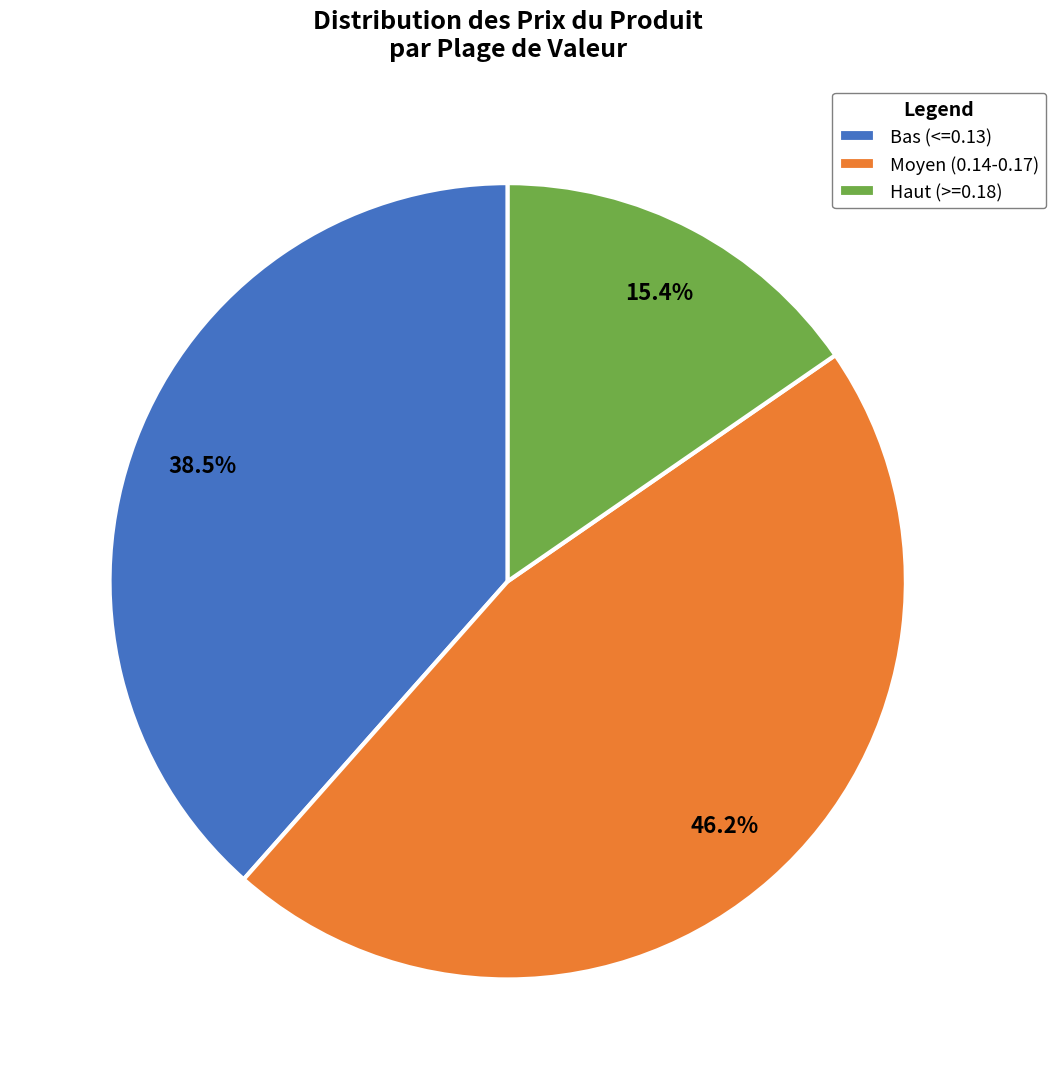

Is there a majority slice in this chart?

No